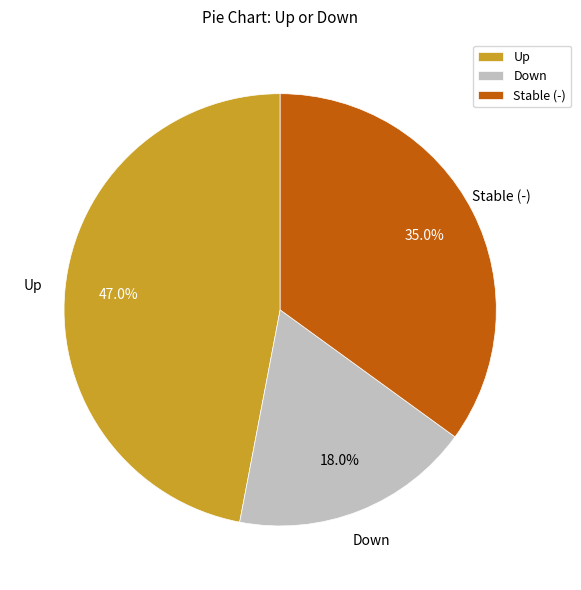

Rank the categories by value from lowest to highest.

Down, Stable (-), Up